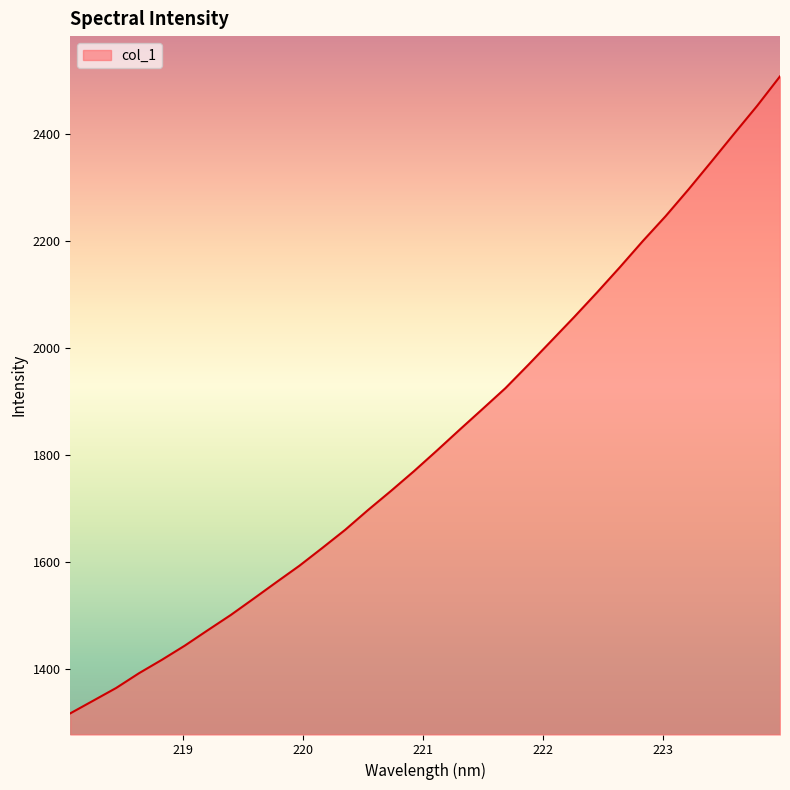

What is the difference between the maximum and minimum values?

1190.5